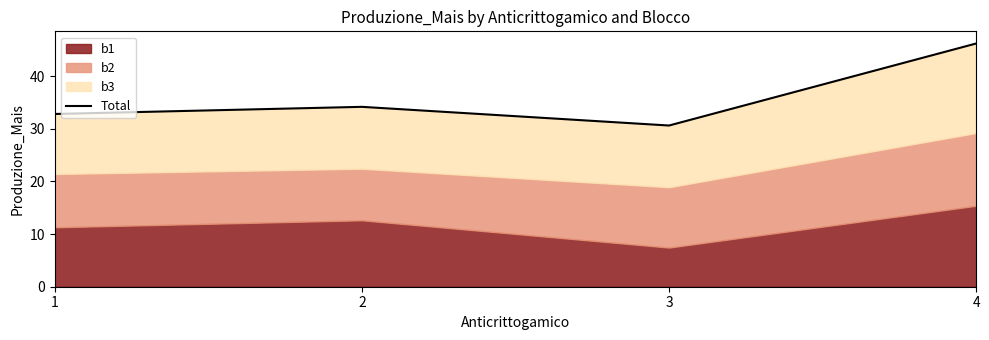

Rank the categories by value from lowest to highest.

3, 1, 2, 4